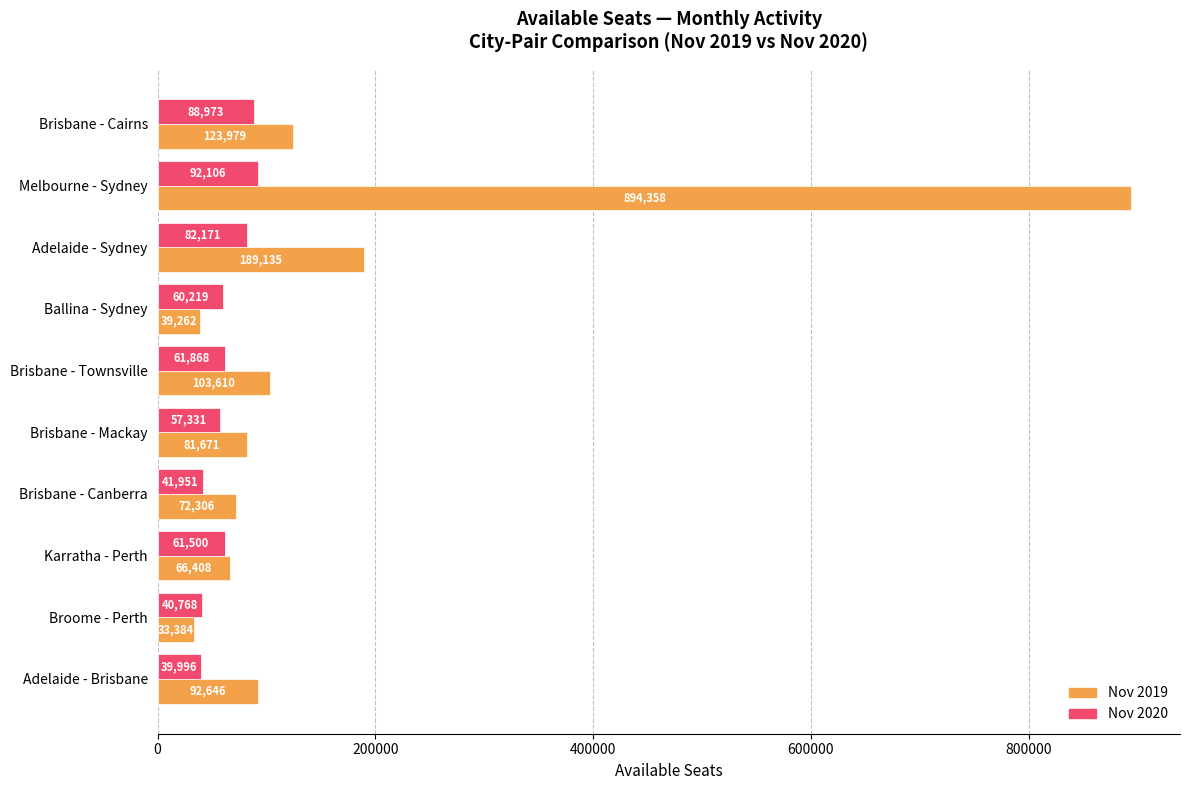

What is the maximum value shown in the chart?

894358